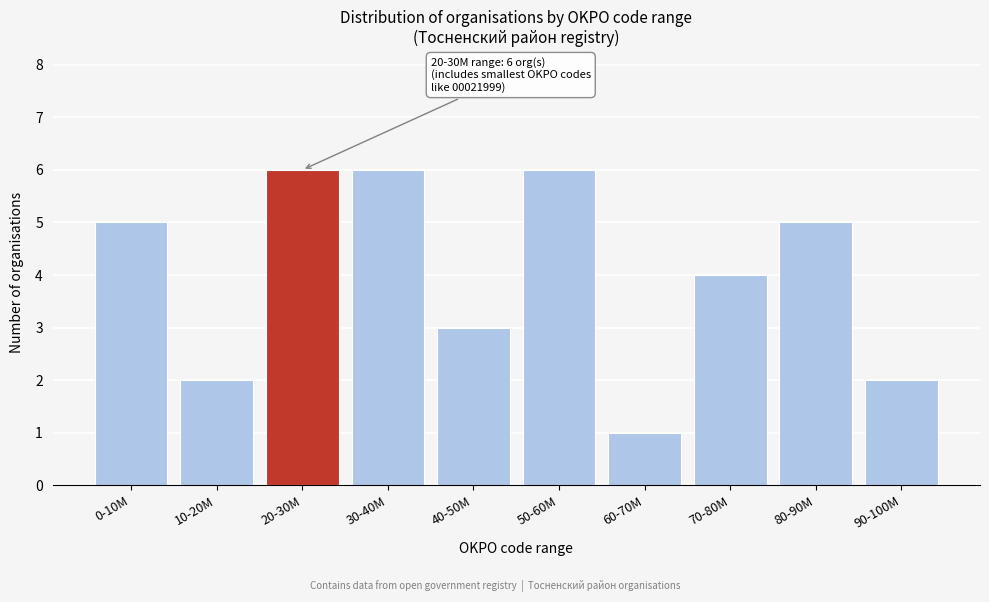

Reading left to right, extract all data points from this chart.

5	2	6	6	3	6	1	4	5	2